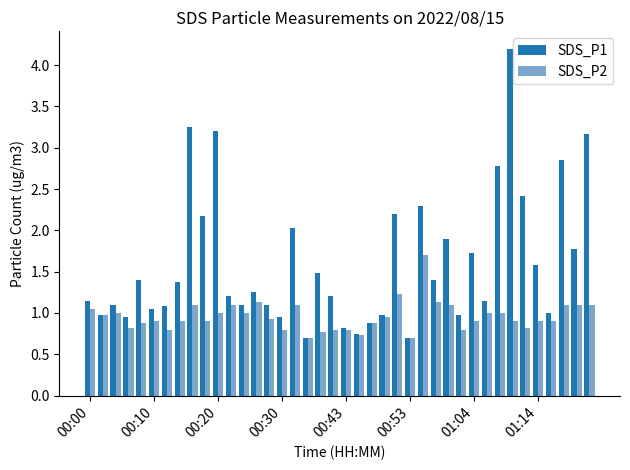

What is the difference between the maximum and second lowest values in the SDS_P1 series?

3.5